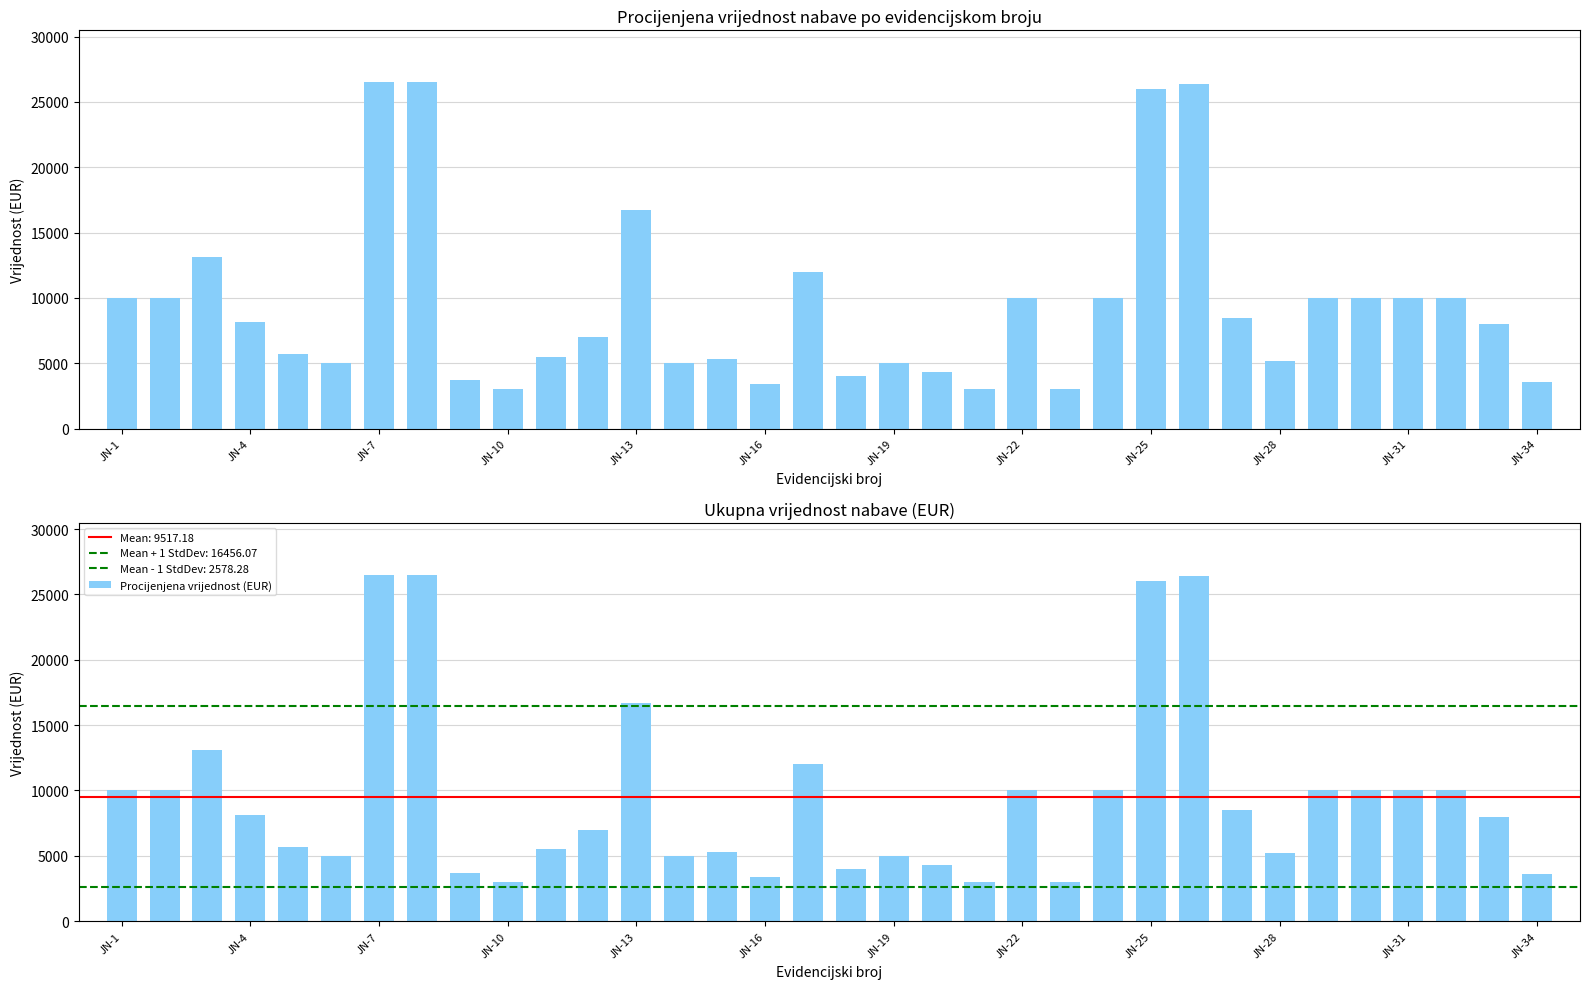

What is the difference between the values at JN-25 and JN-16?

22600